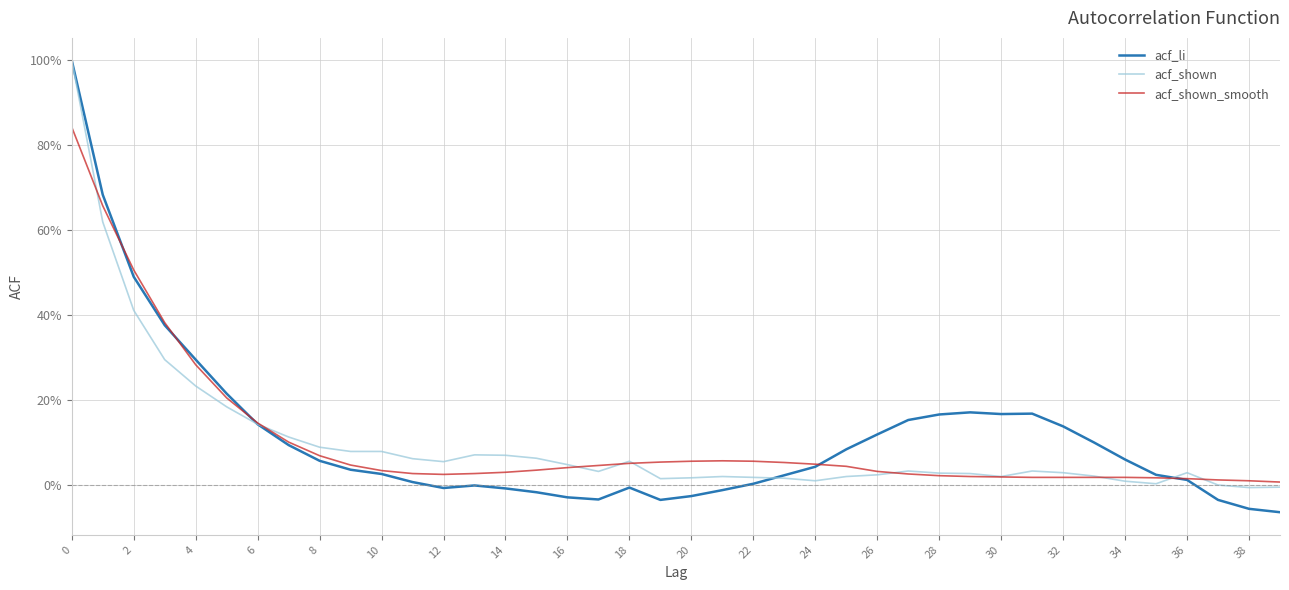

At how many categories does at least one series exceed 0?

40